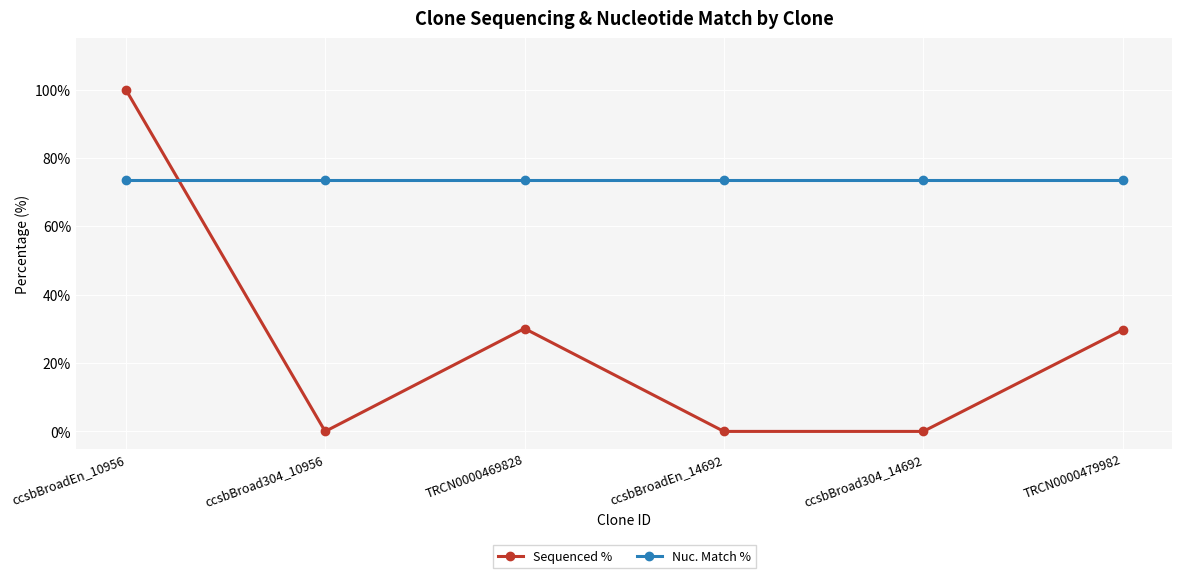

What is the spread (max minus min) of values at TRCN0000469828?

43.4